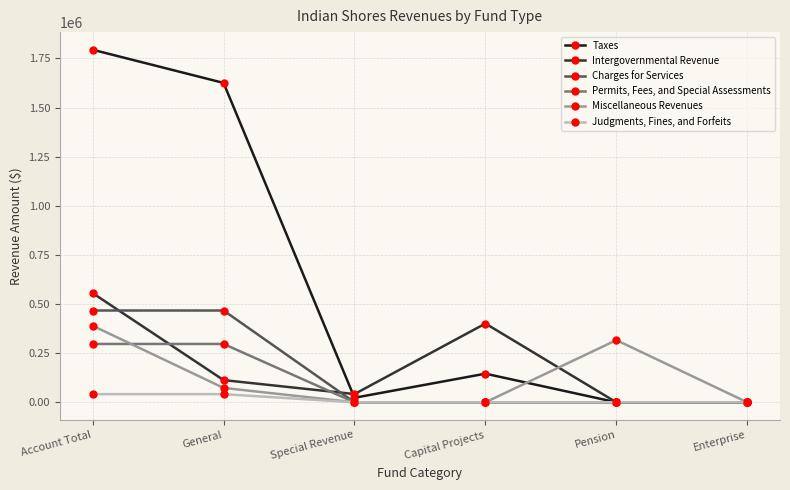

Which series has the widest spread of values?

Taxes